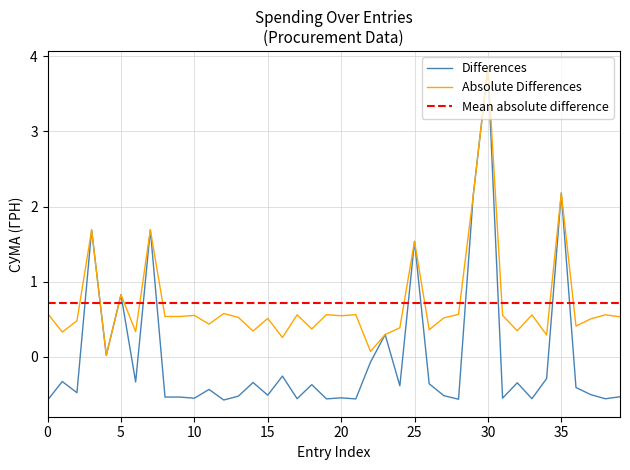

Is it true that the value at 0 is -0.6?

True